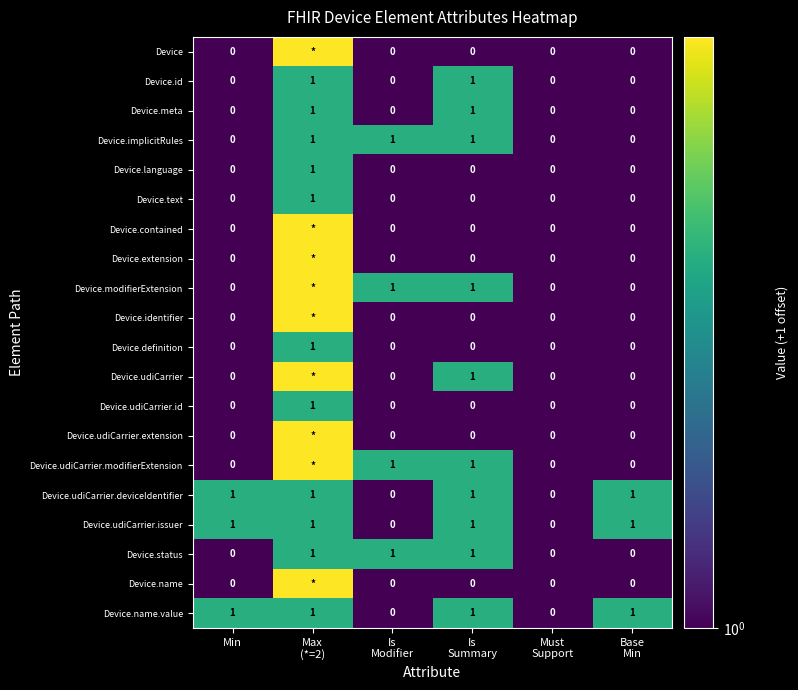

Between Min and Max
(*=2), which is larger?

Max
(*=2)